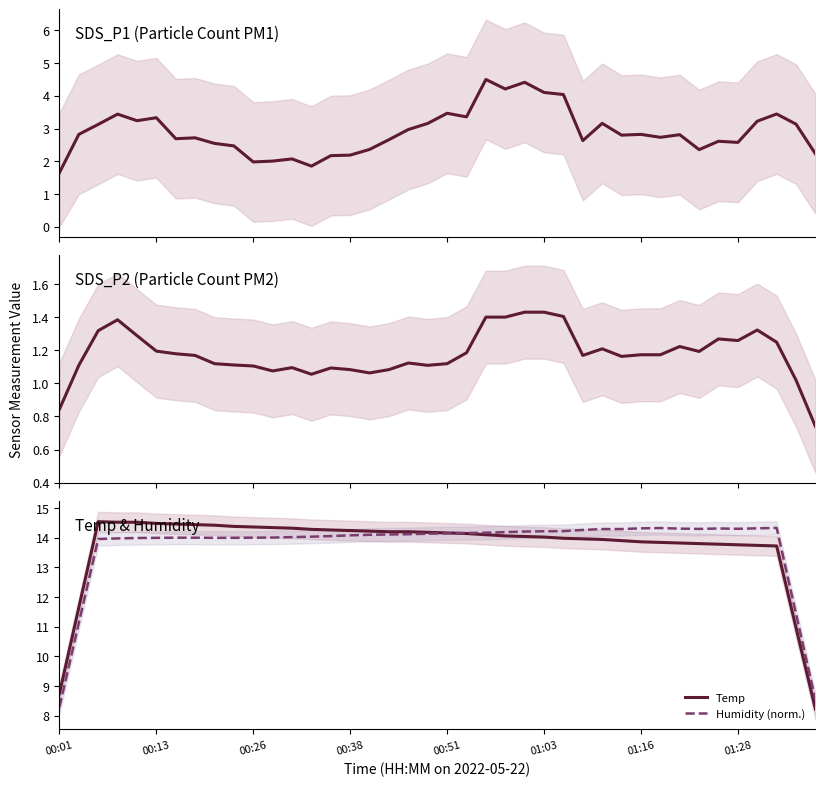

How many series are shown in this chart?

4